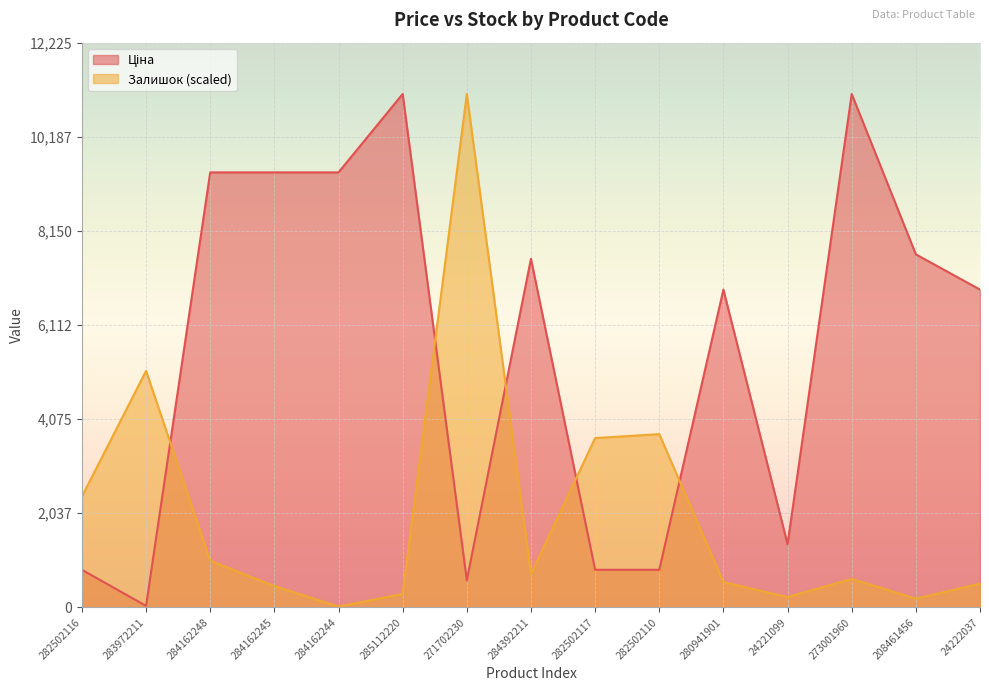

What is the label of the 5th point from the right?

280941901